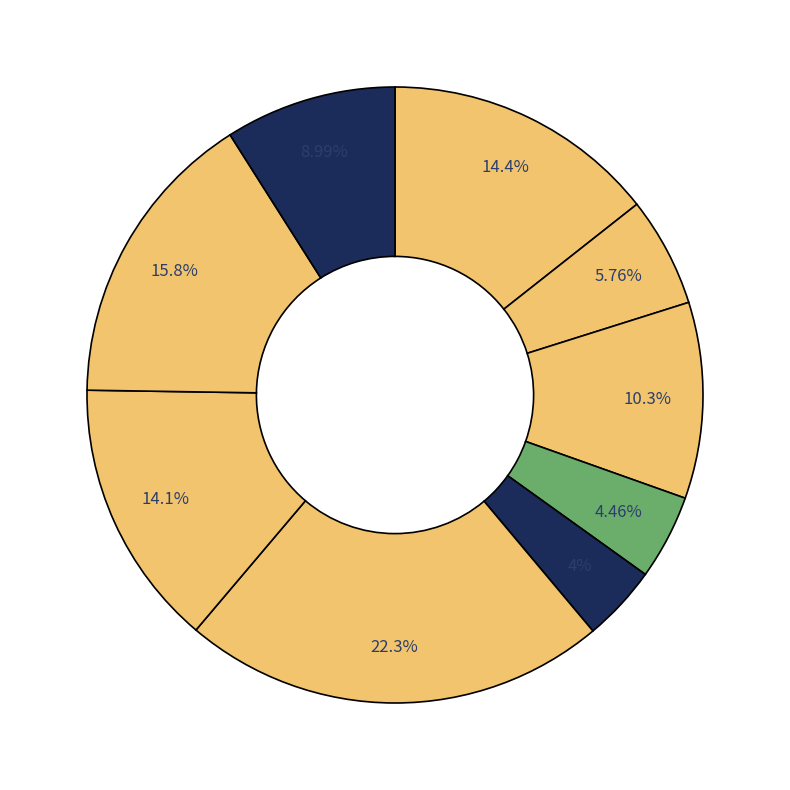

How many segments does this pie chart have?

9